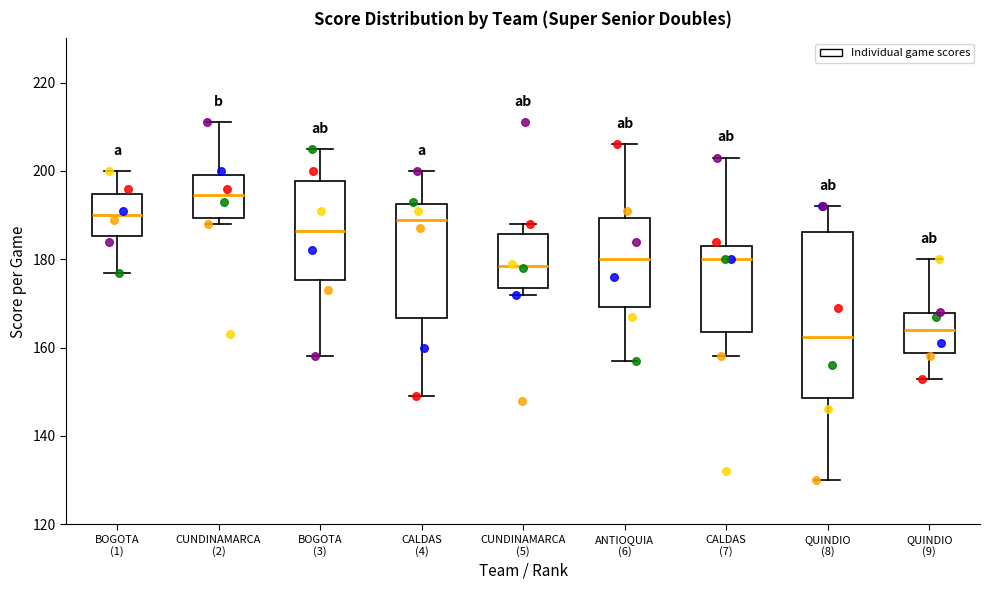

Reading left to right, transcribe this box plot: for each box, give where its median line is, the range the box spans, and where its two whiskers end, as read against the y-axis. The values are not printed on the chart, so give them approximately, as read against the axis.

BOGOTA (1): median 190, box 186 to 194, whiskers 178 to 200
CUNDINAMARCA (2): median 194, box 190 to 200, whiskers 188 to 212
BOGOTA (3): median 186, box 176 to 198, whiskers 158 to 206
CALDAS (4): median 190, box 166 to 192, whiskers 150 to 200
CUNDINAMARCA (5): median 178, box 174 to 186, whiskers 172 to 188
ANTIOQUIA (6): median 180, box 170 to 190, whiskers 158 to 206
CALDAS (7): median 180, box 164 to 184, whiskers 158 to 204
QUINDIO (8): median 162, box 148 to 186, whiskers 130 to 192
QUINDIO (9): median 164, box 158 to 168, whiskers 154 to 180